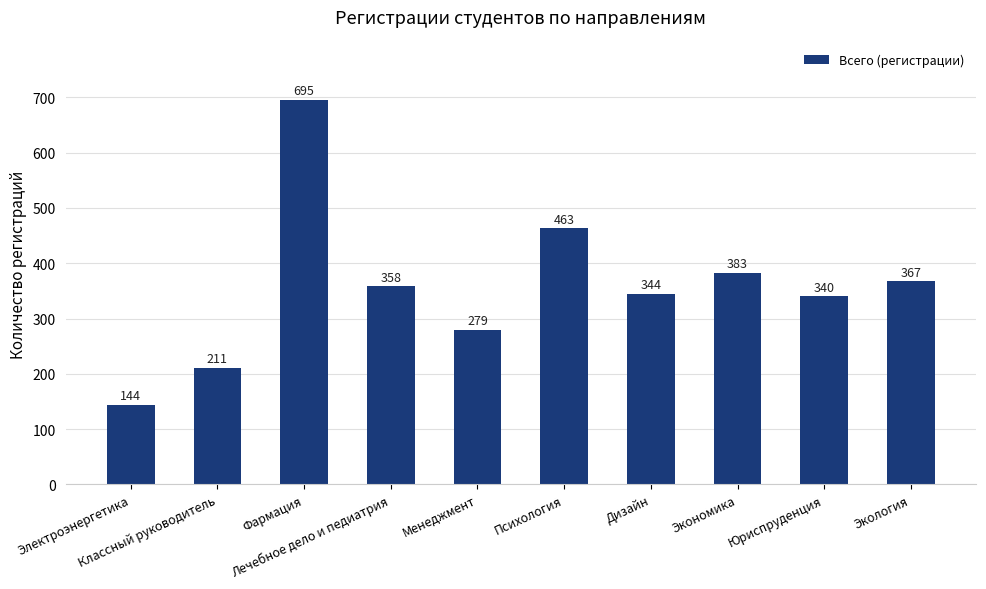

How many series are shown in this chart?

1